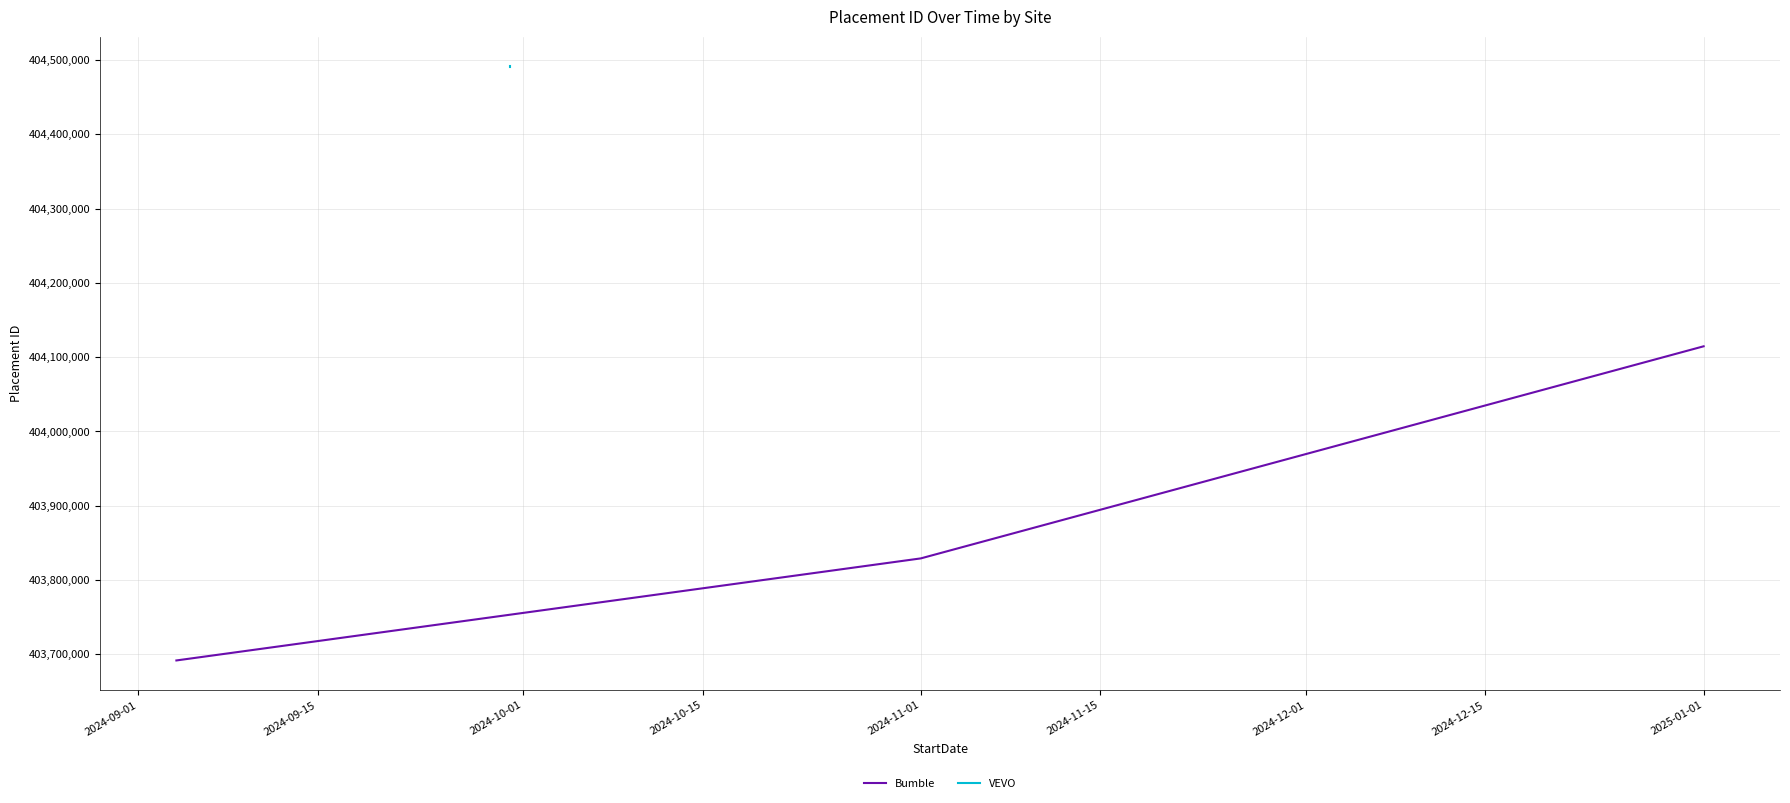

At which label is Bumble closest to 403903077?

2024-11-01